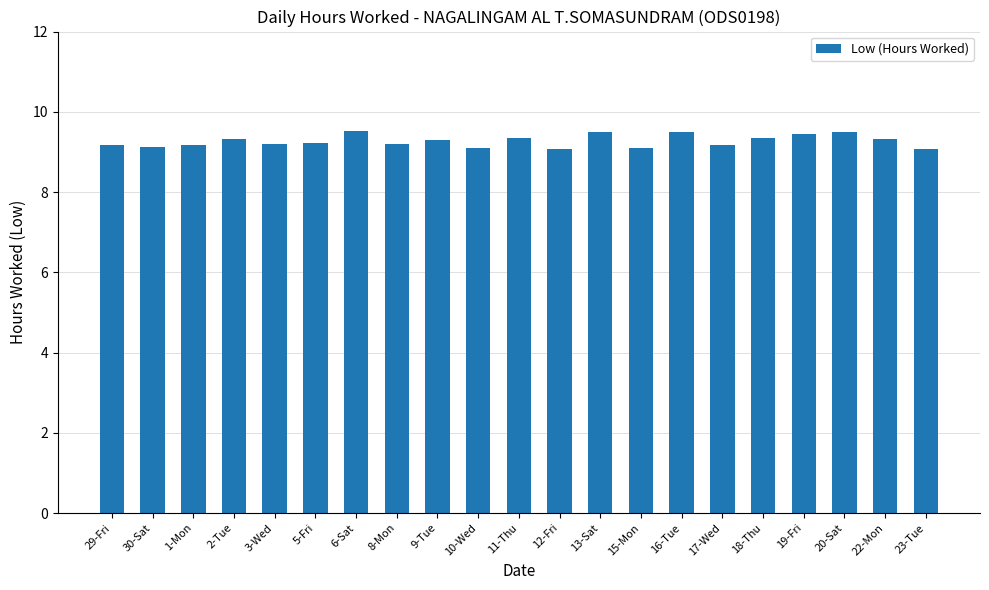

Does the chart contain stacked bars?

No